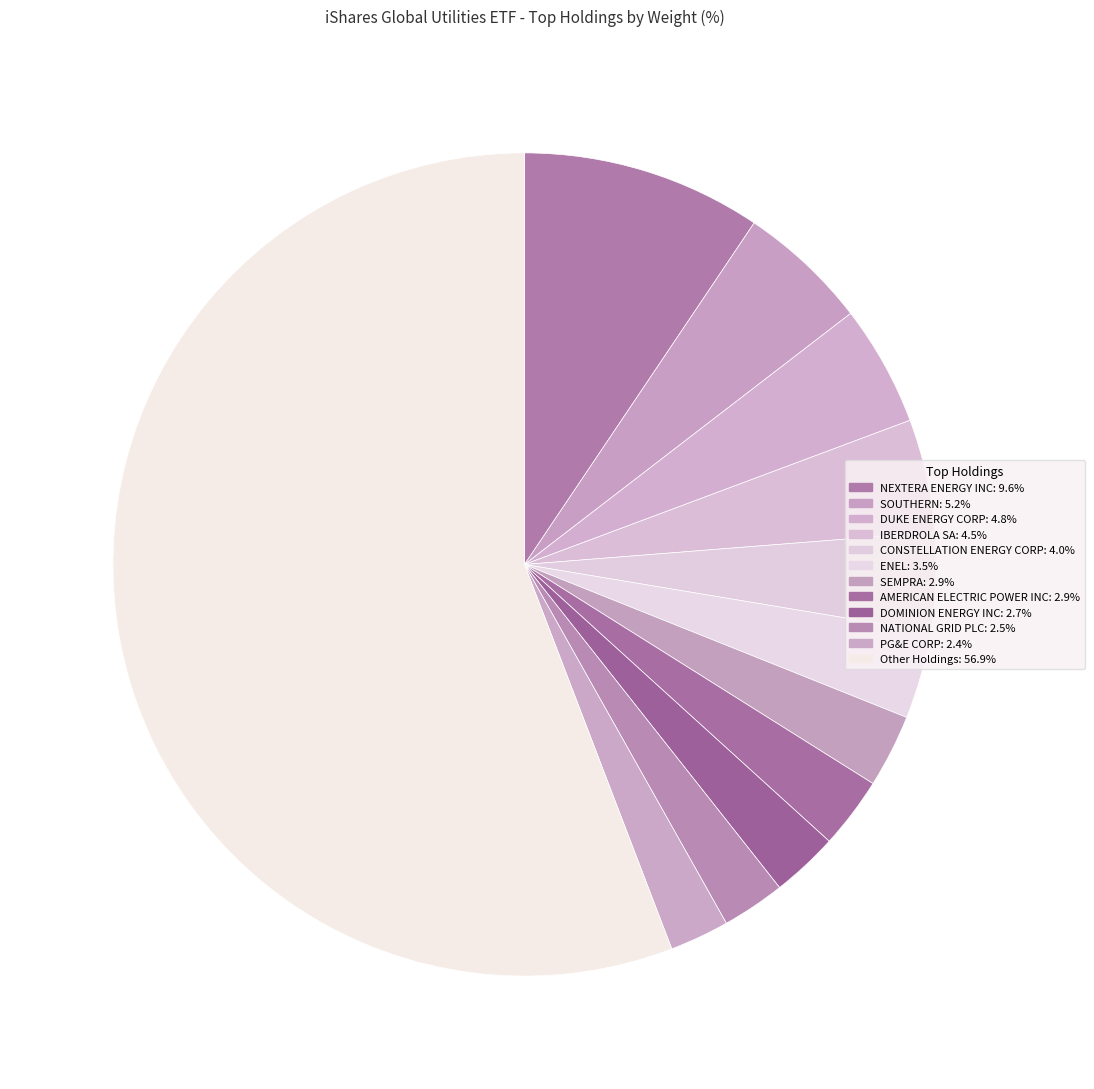

How many segments does this pie chart have?

12